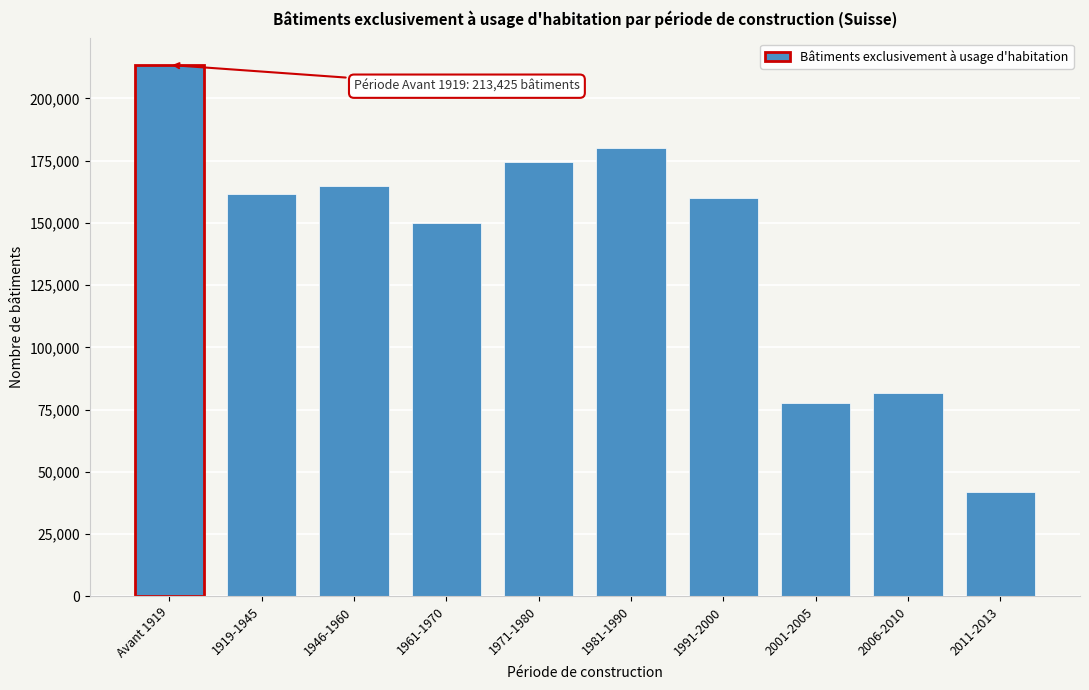

Reading left to right, what are all the values shown in this chart?

213425	161754	164834	150085	174492	179991	160126	77498	81565	41726